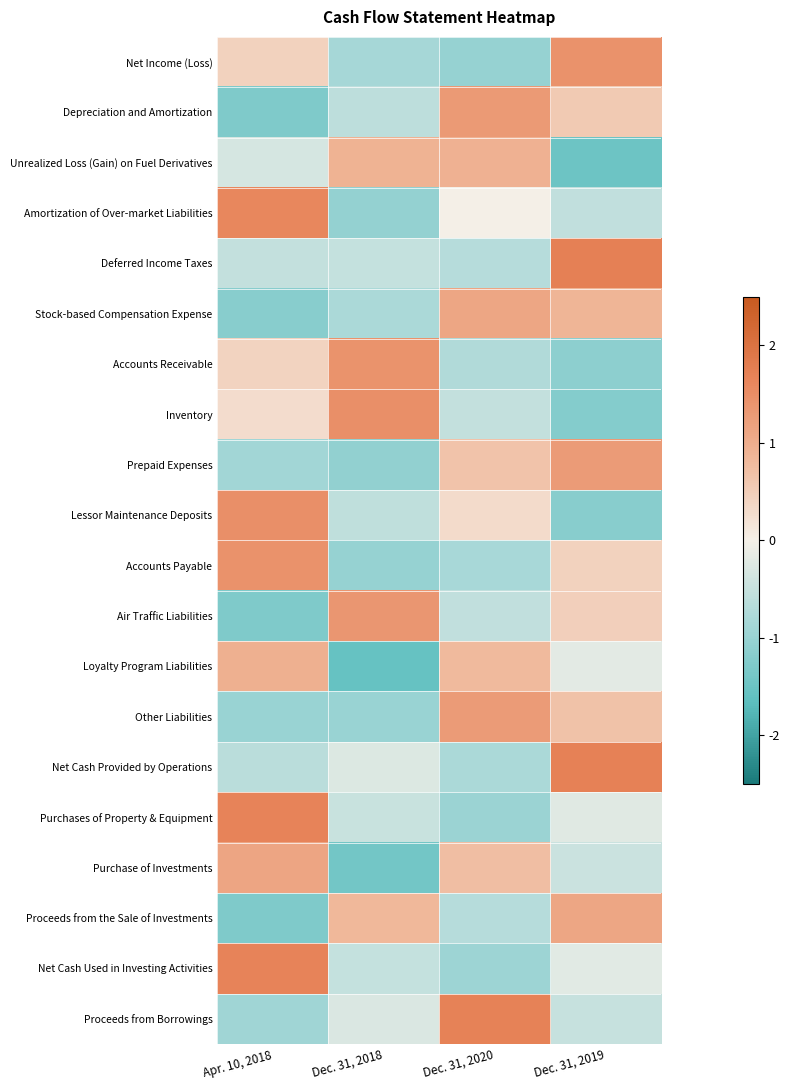

At which category is the sum across all series the highest?

Dec. 31, 2019